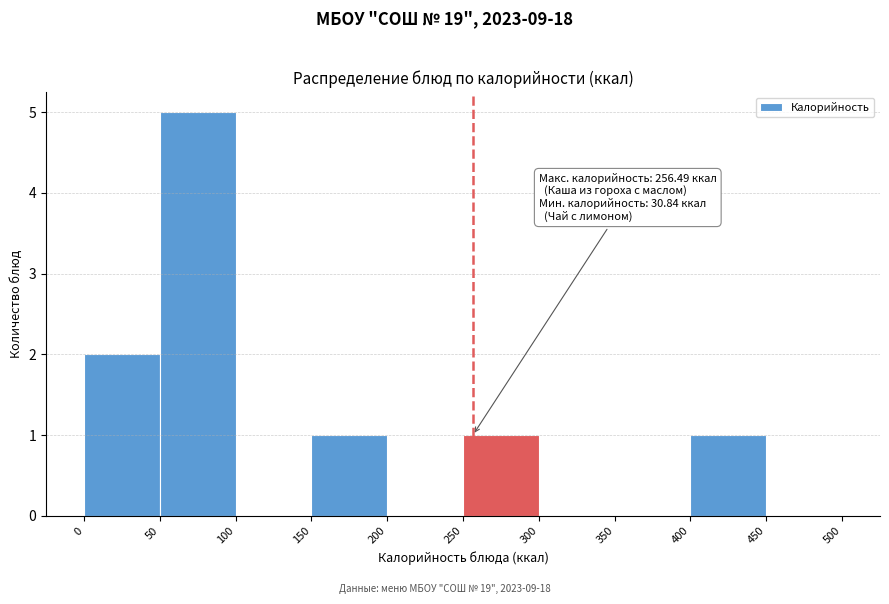

Over which range of the x-axis is the bar tallest?

50 to 100